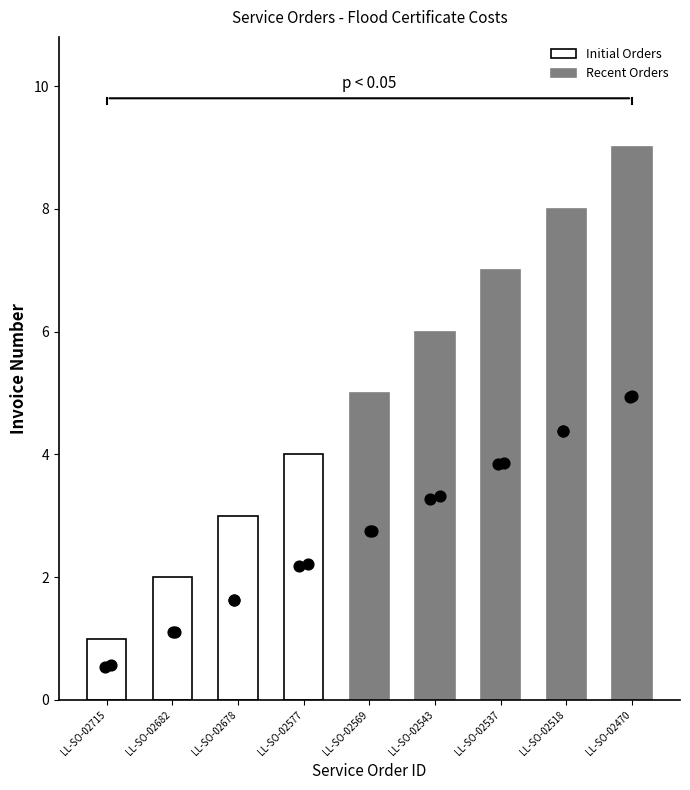

Which has a higher value, LL-SO-02518 or LL-SO-02577?

LL-SO-02518